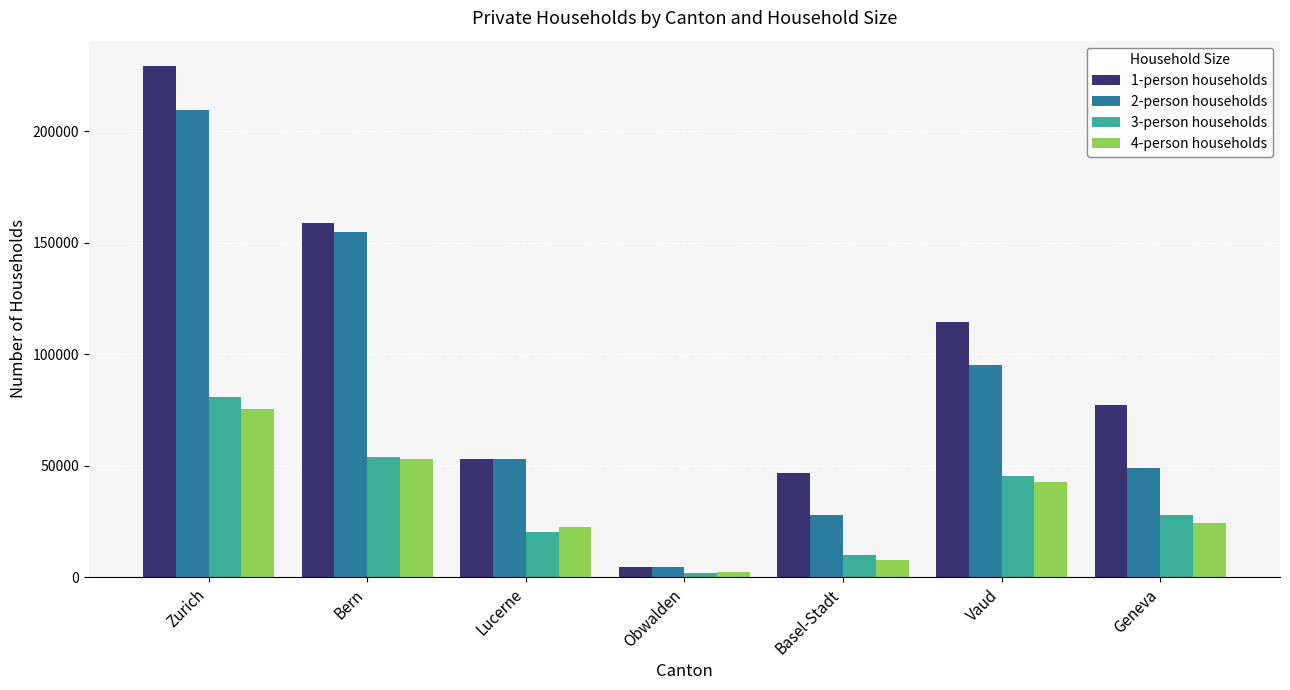

The 4-person households series shows 42858 at Vaud. True or false?

True